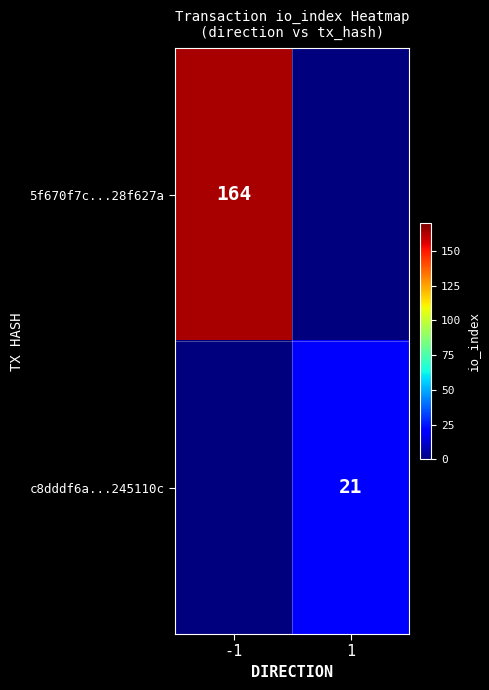

The c8dddf6a...245110c series shows 13 at 1. True or false?

False